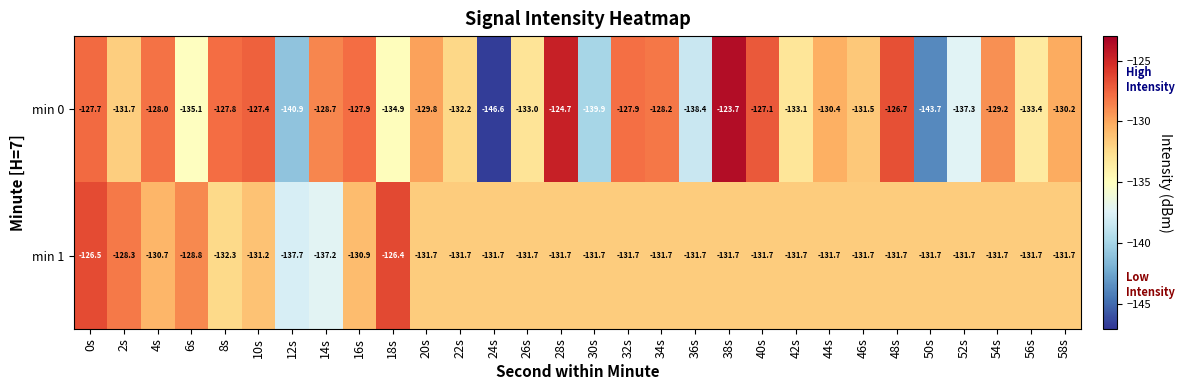

What is the average value of the min 0 series?

-131.9